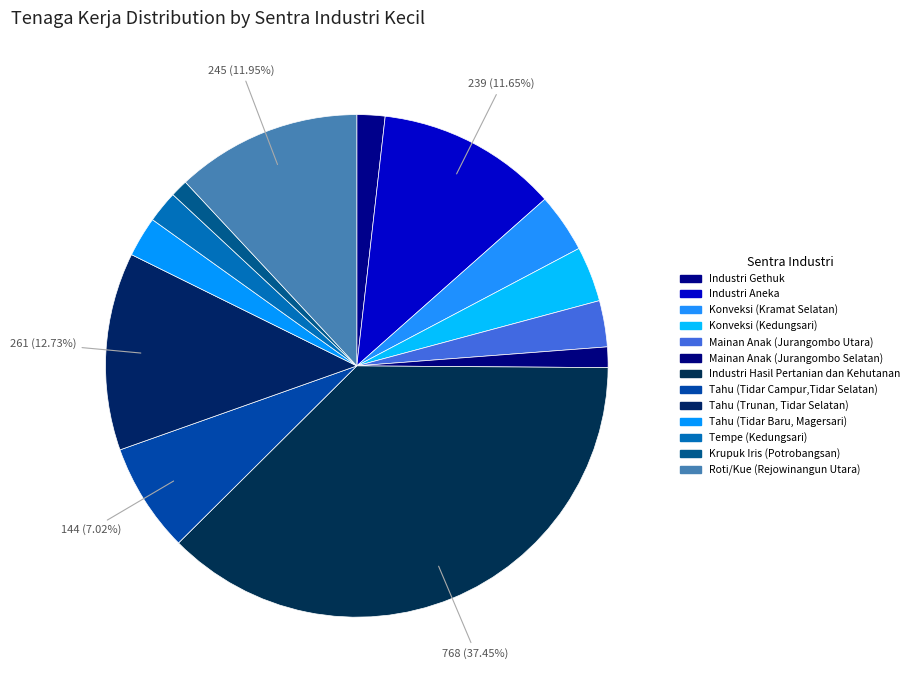

Approximately how many times larger is the value at Industri Aneka compared to Industri Gethuk?

6.5